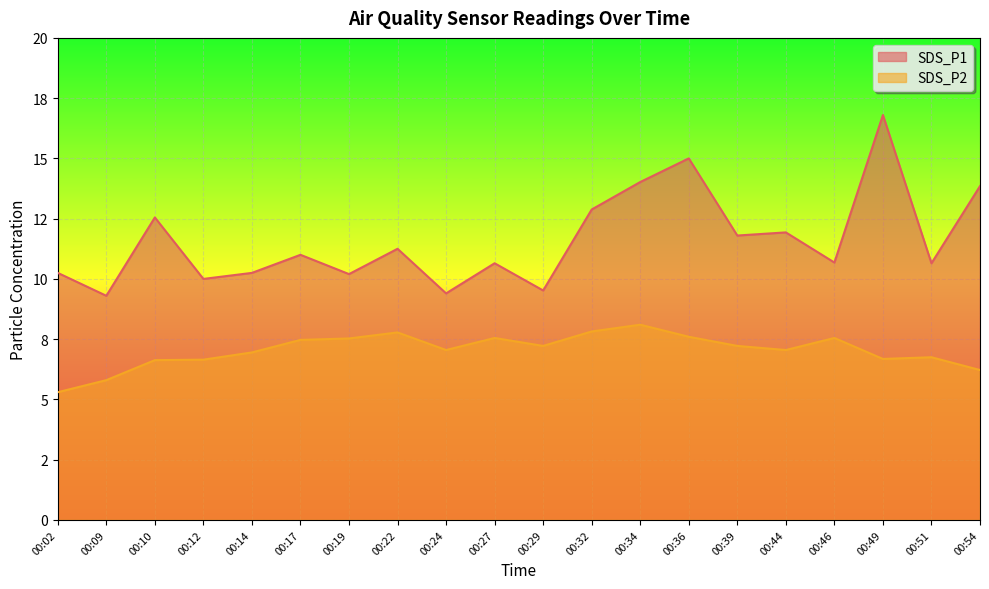

How many lines are shown in the chart?

2